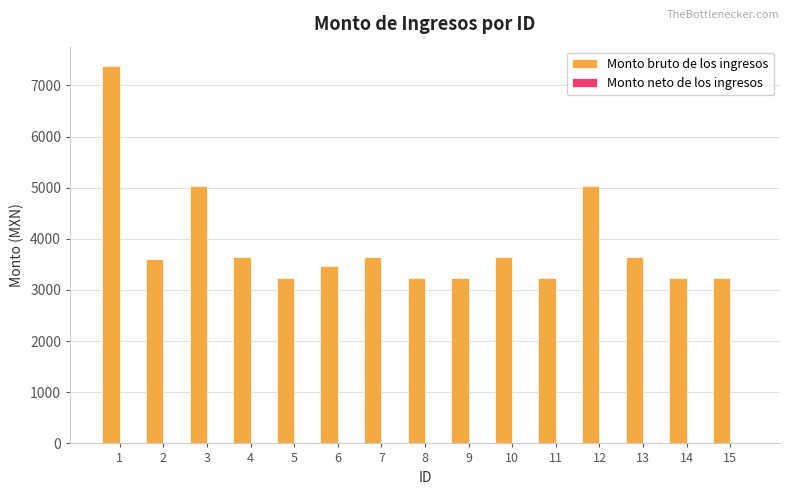

Between 12 and 9, which is larger?

12